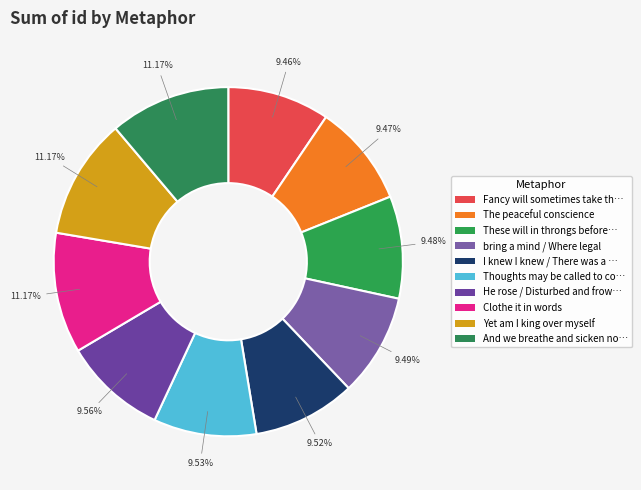

How many slices are in this pie chart?

10